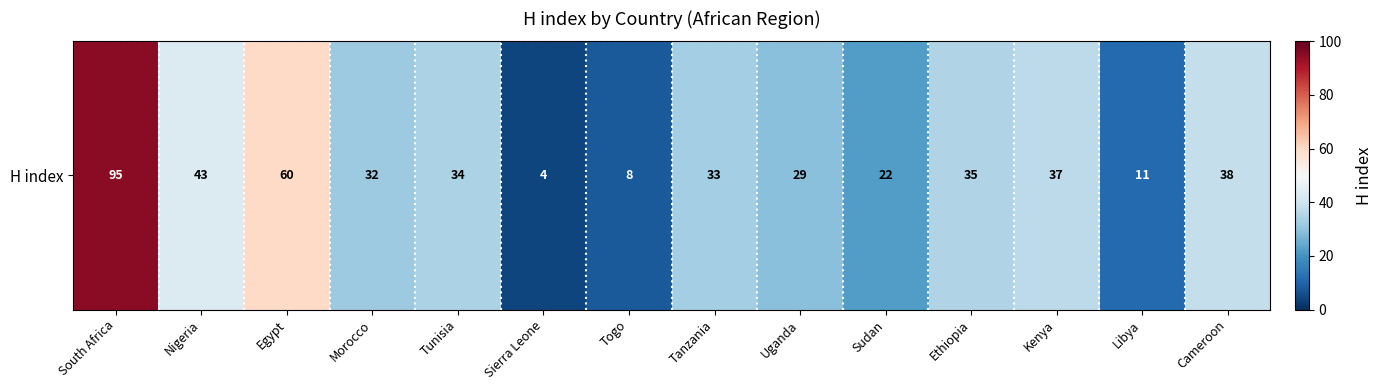

What is the difference between the values at Sierra Leone and Sudan?

18